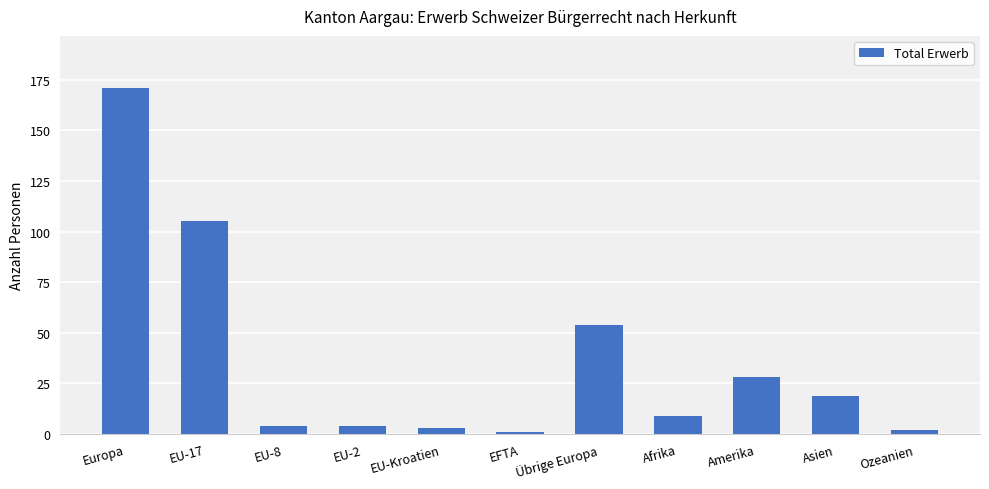

What position from the left is EU-2?

4